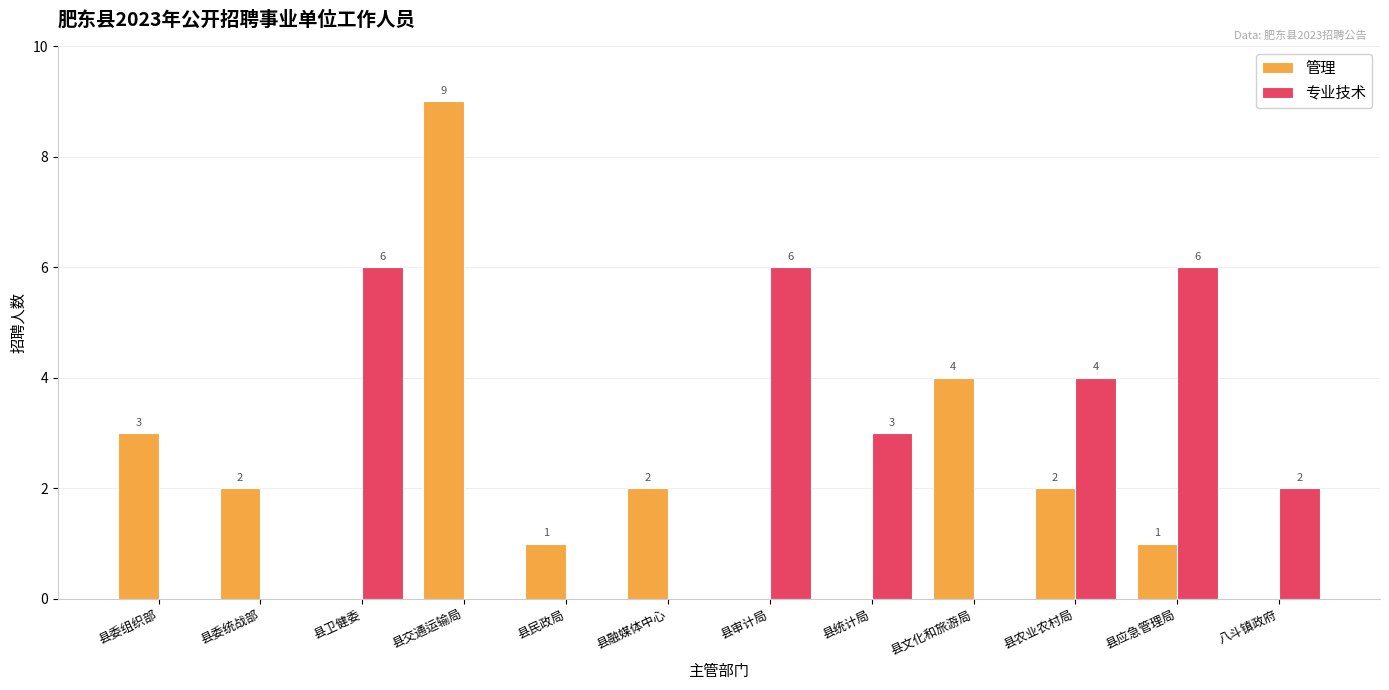

How many 专业技术 values are between 0 and 6?

12